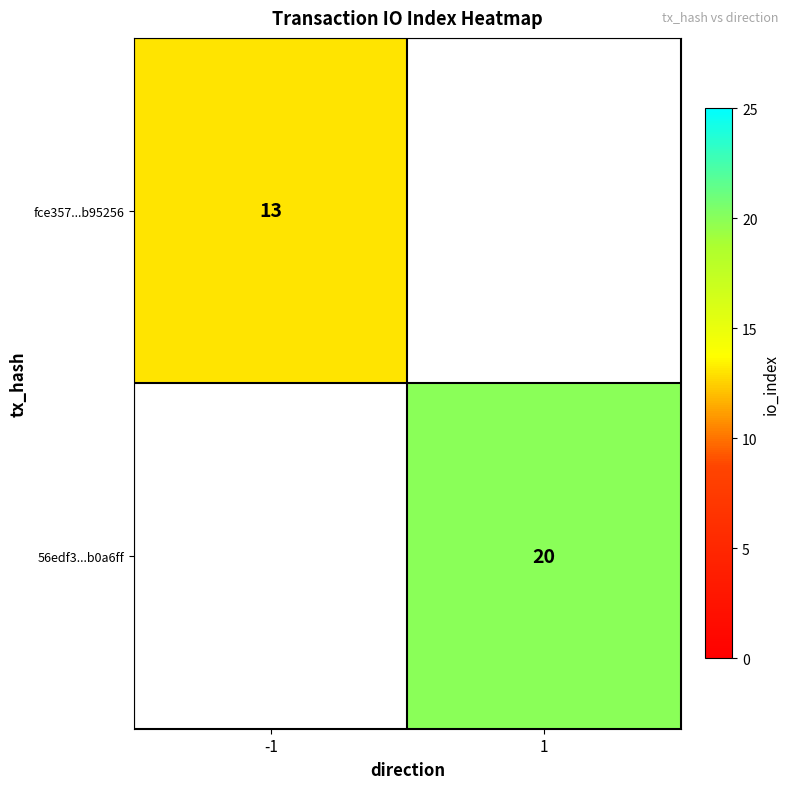

The 56edf3...b0a6ff series shows 9.3 at 1. True or false?

False